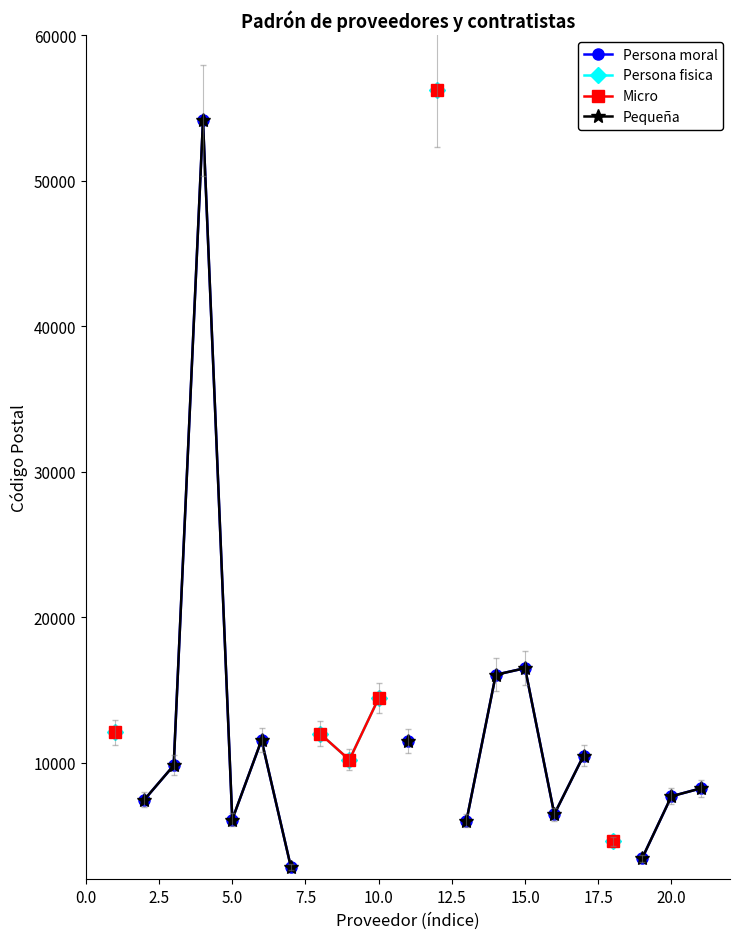

True or false: Persona moral and Persona fisica cross at least once.

False